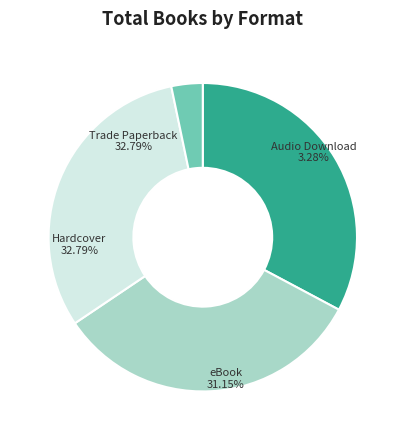

Does Trade Paperback represent more than half of the total?

No